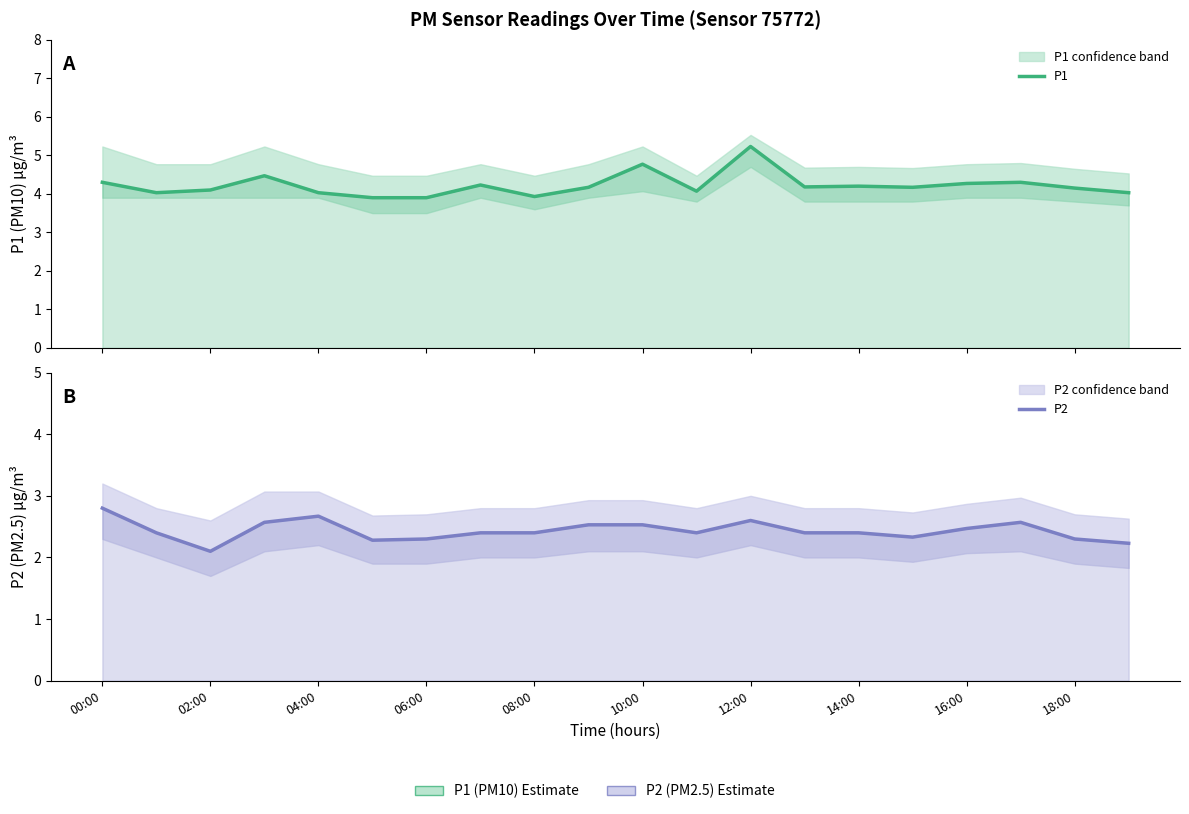

What is the lowest value of the P1 series?

3.9